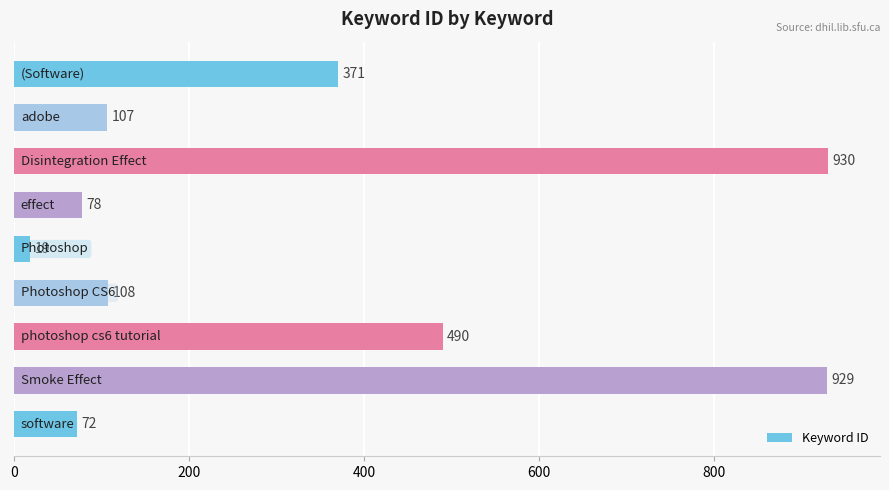

What is the value of the 6th bar from the top?

108